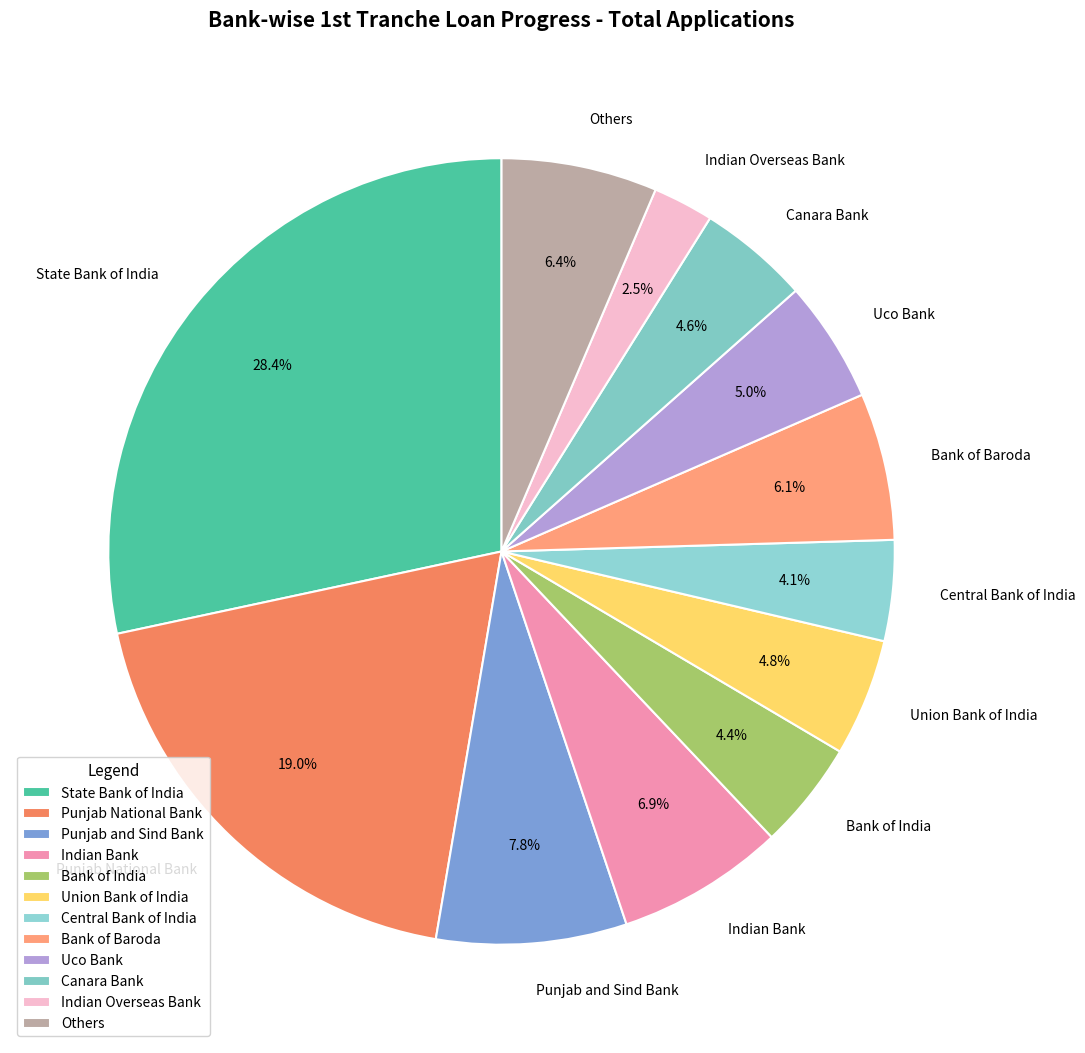

Which category has the smallest portion of the pie?

Indian Overseas Bank